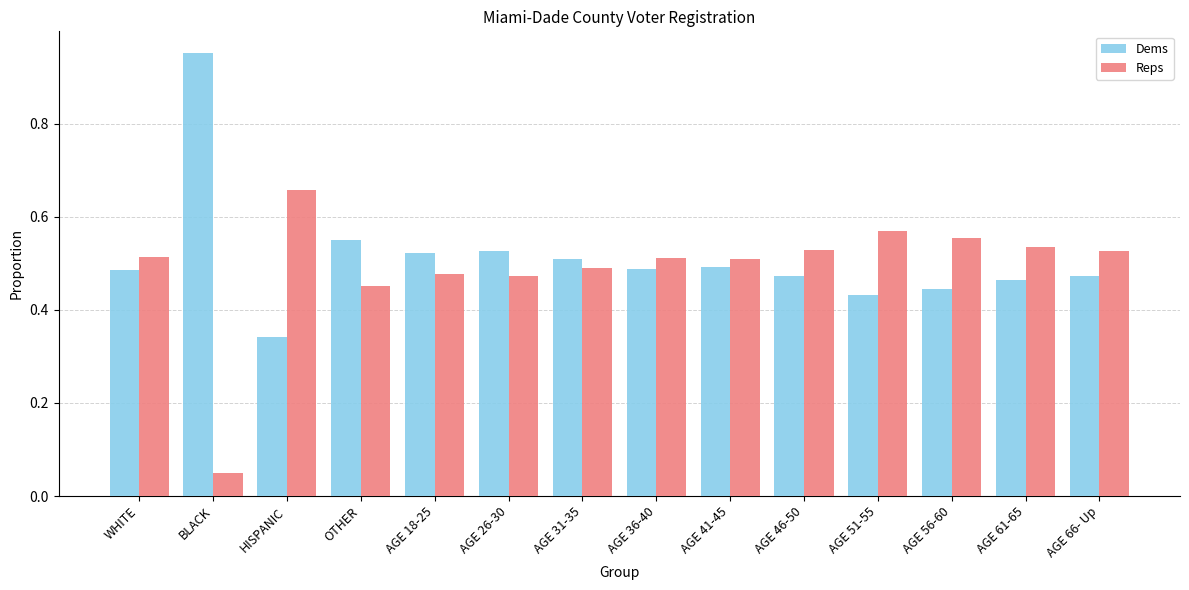

At which label does Dems reach its minimum?

HISPANIC